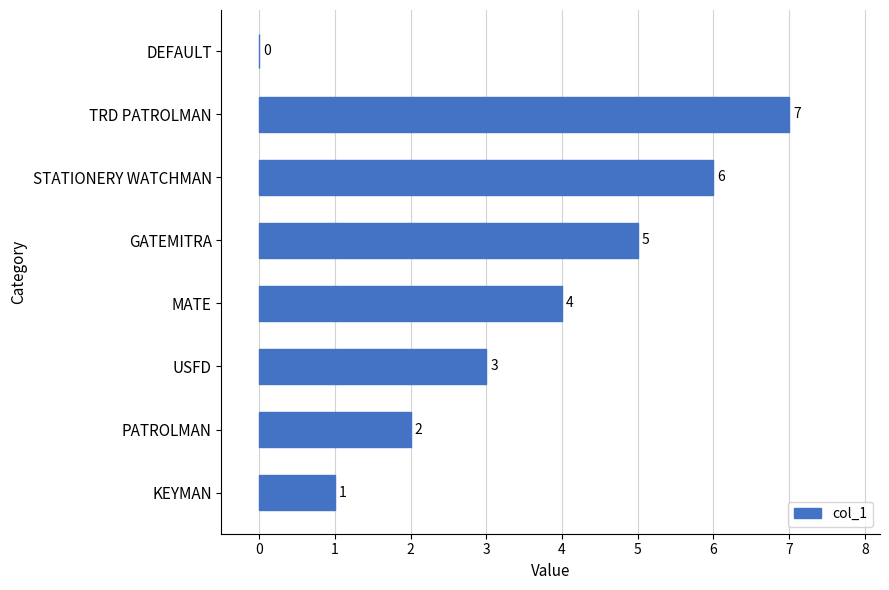

Where is the data nearest to the value 3?

USFD